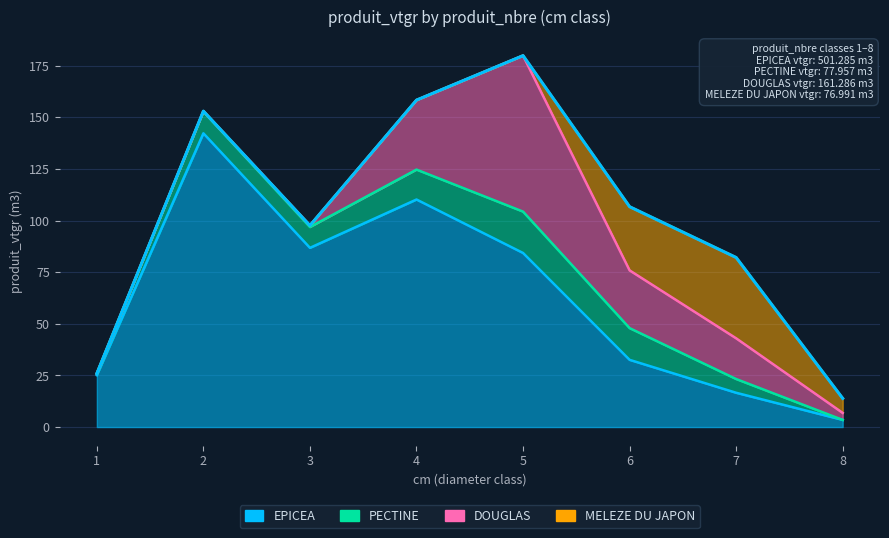

What is the sum of all MELEZE DU JAPON values?

77.0